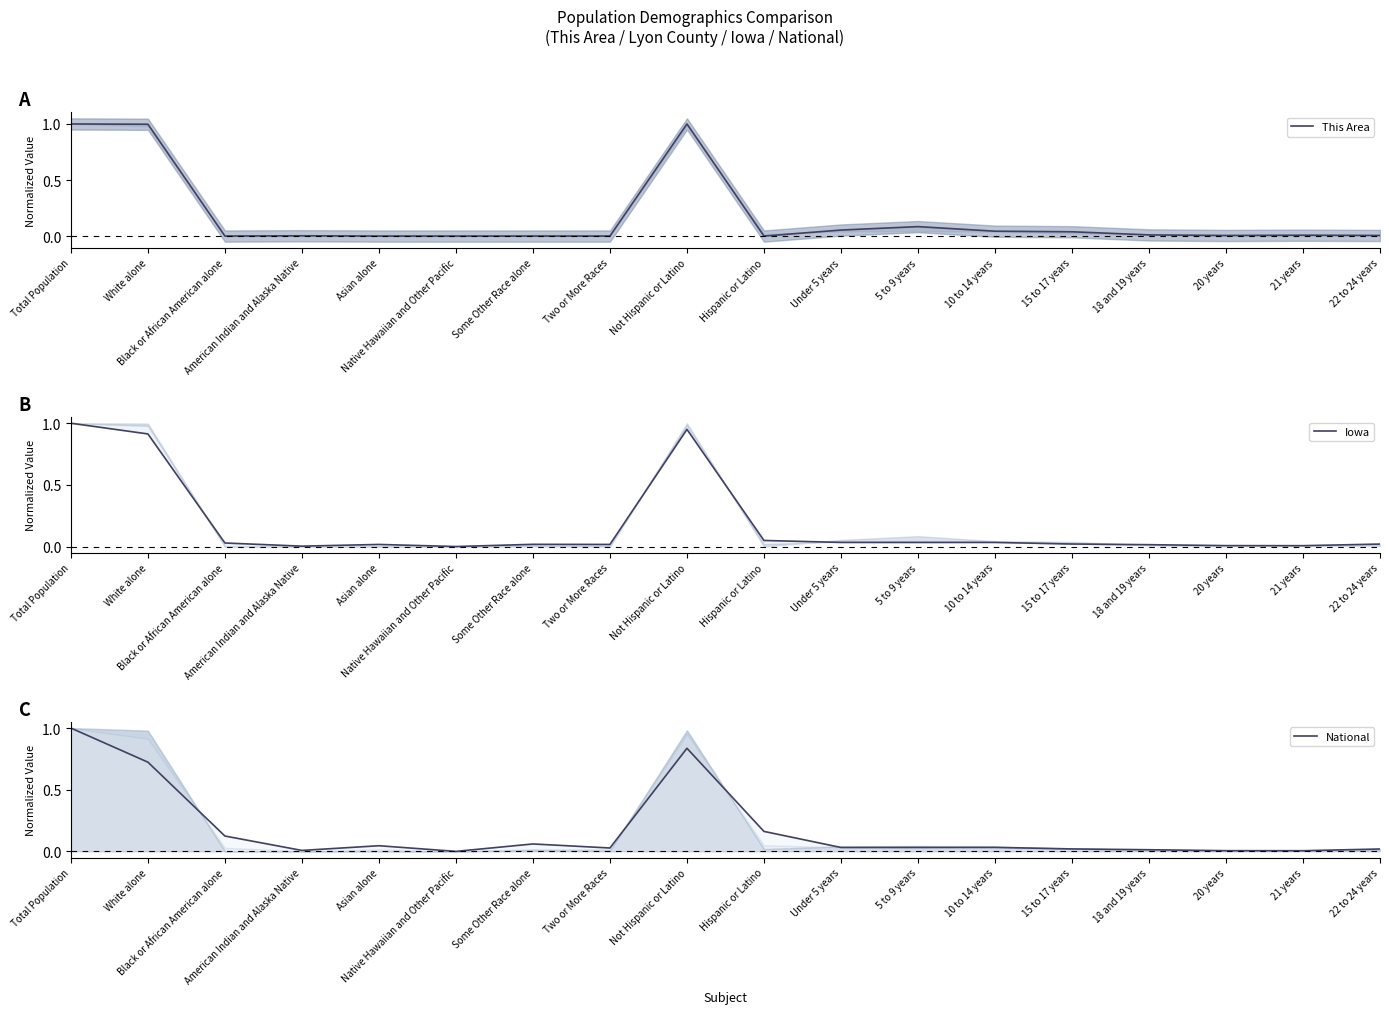

What position from the left is 18 and 19 years?

15